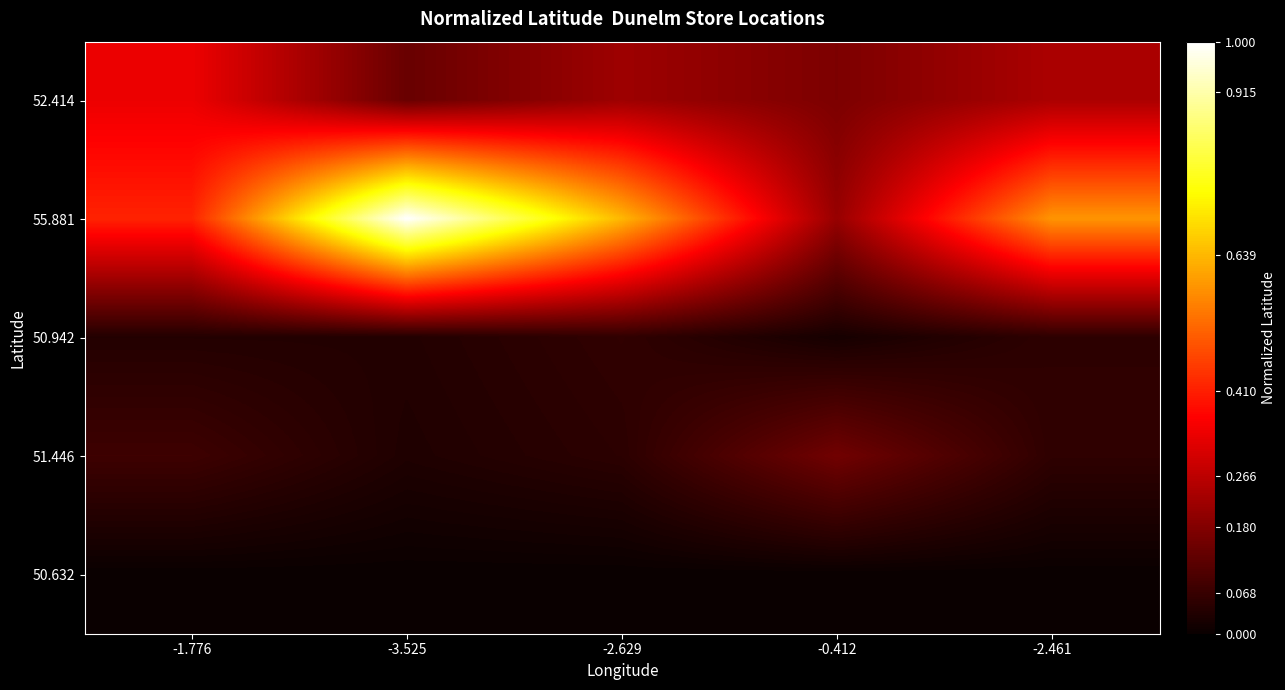

Between -2.629 and -0.412, which series saw the biggest shift?

55.881